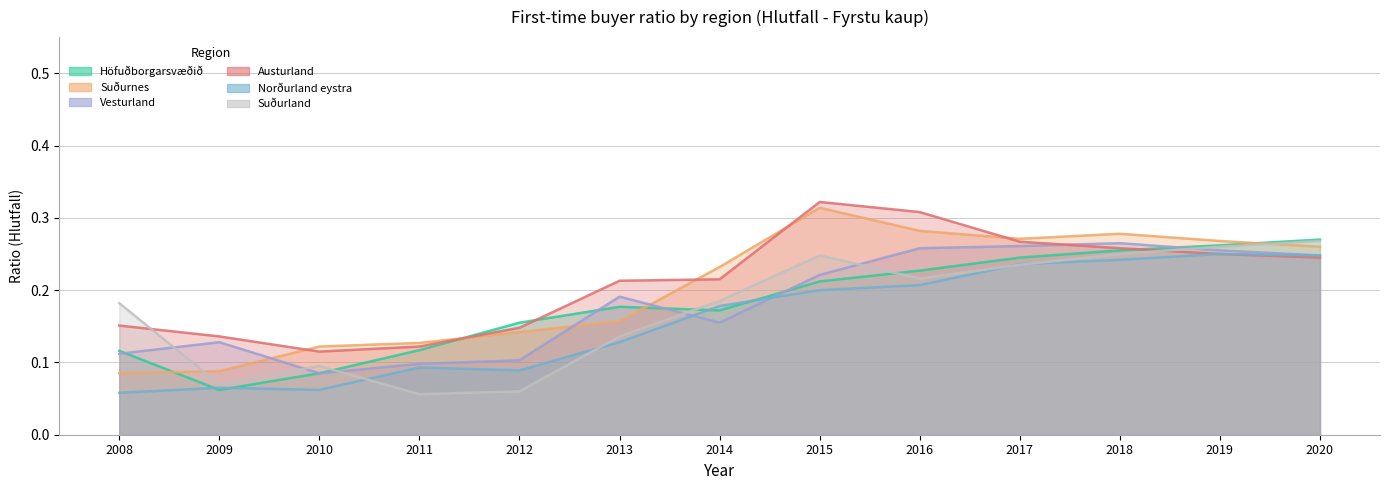

Does the chart have visible grid lines?

Yes